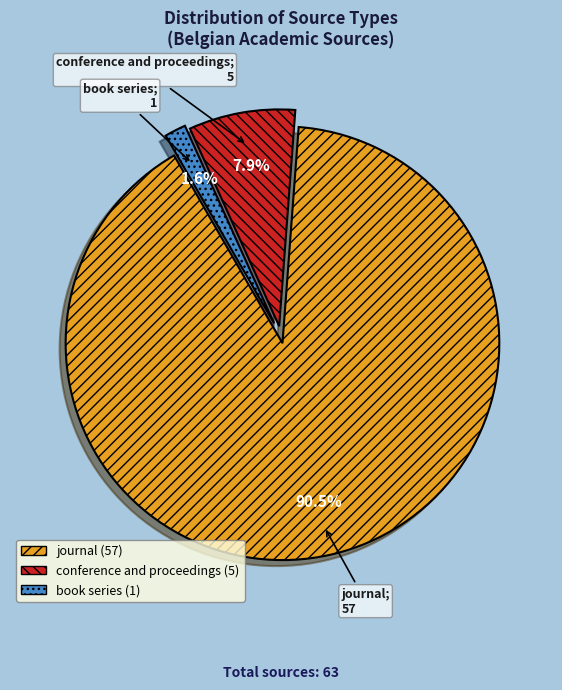

Which category has the smallest portion of the pie?

book series